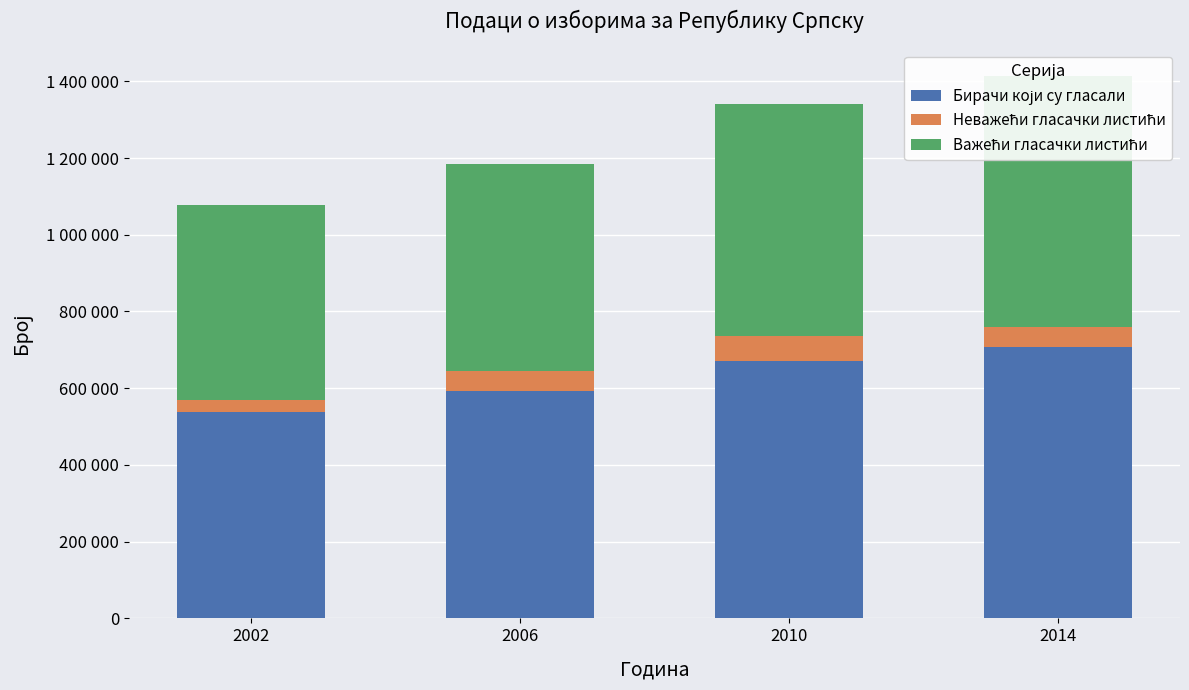

What is the average value of the Неважећи гласачки листићи series?

50830